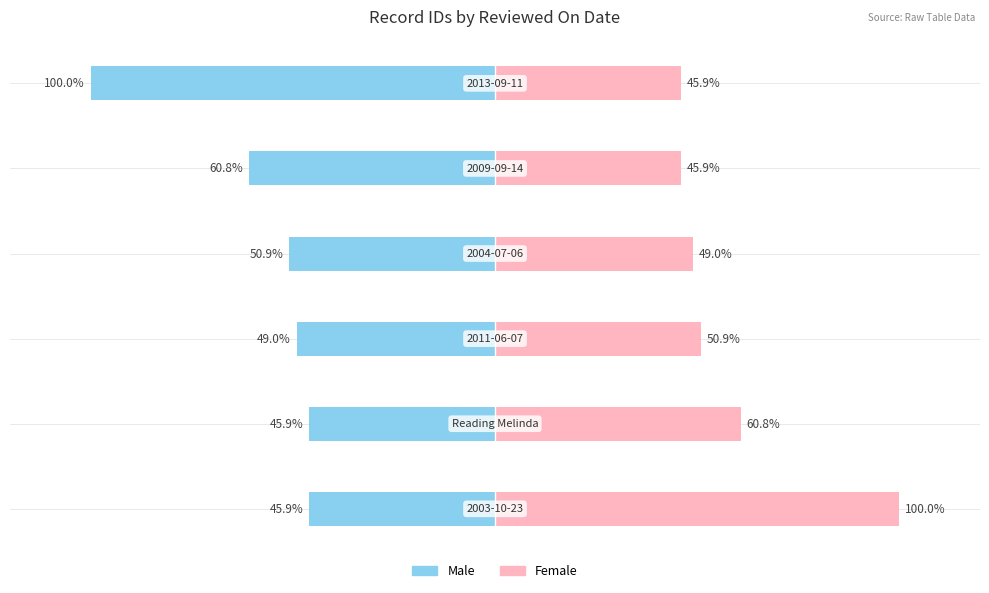

Is it true that Male equals -50.9 at 3?

True